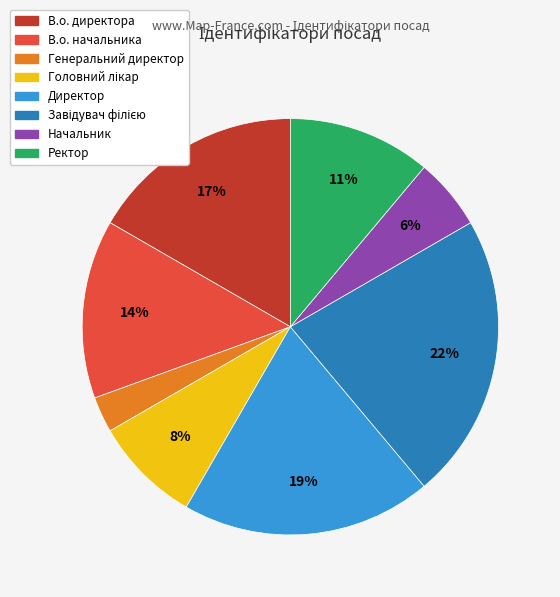

Between Ректор and Директор, which is larger?

Директор